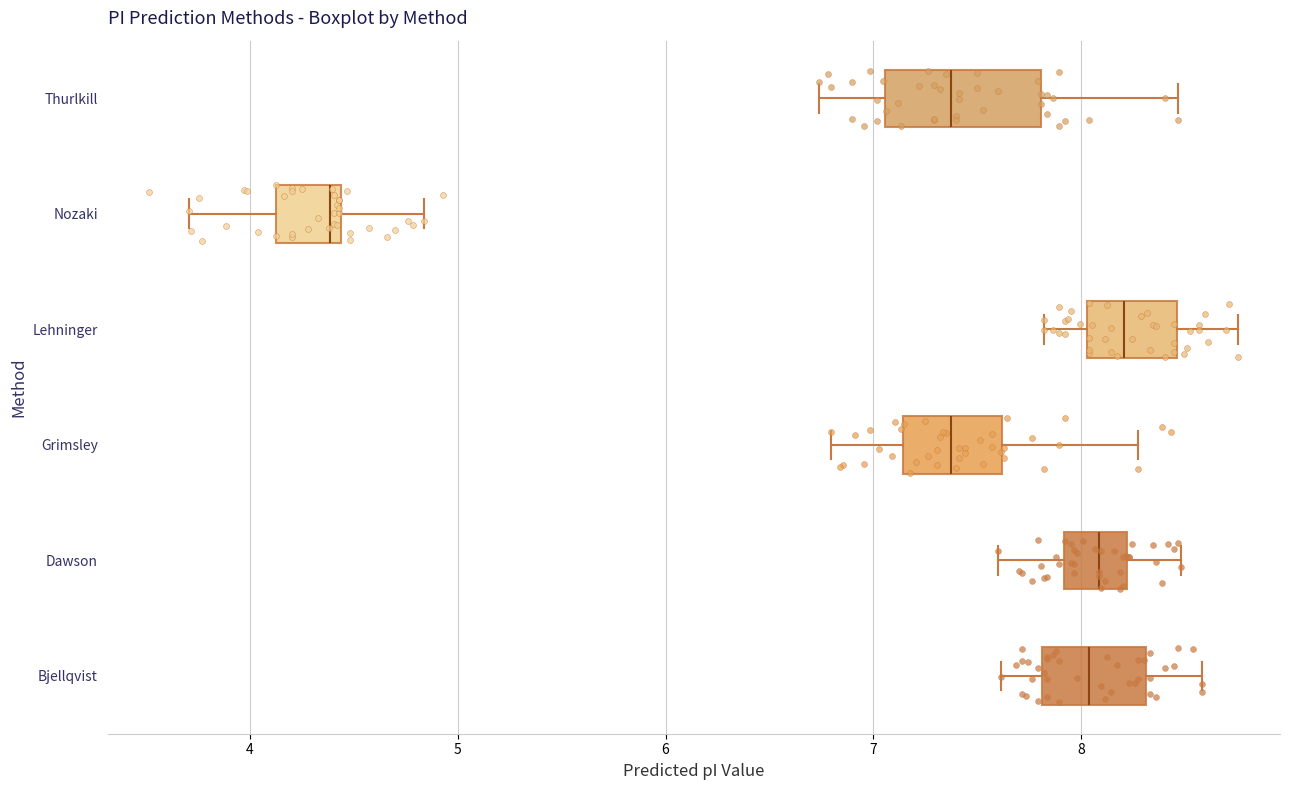

Reading bottom to top, read every box against the x-axis: the position of its median line, the range the box covers, and the ends of its whiskers. The values are not printed on the chart, so give them approximately, as read against the axis.

Bjellqvist: median 8.0, box 7.8 to 8.3, whiskers 7.6 to 8.6
Dawson: median 8.1, box 7.9 to 8.2, whiskers 7.6 to 8.5
Grimsley: median 7.4, box 7.1 to 7.6, whiskers 6.8 to 8.3
Lehninger: median 8.2, box 8.0 to 8.5, whiskers 7.8 to 8.8
Nozaki: median 4.4 (just left of the box's right edge), box 4.1 to 4.4, whiskers 3.7 to 4.8
Thurlkill: median 7.4, box 7.1 to 7.8, whiskers 6.7 to 8.5